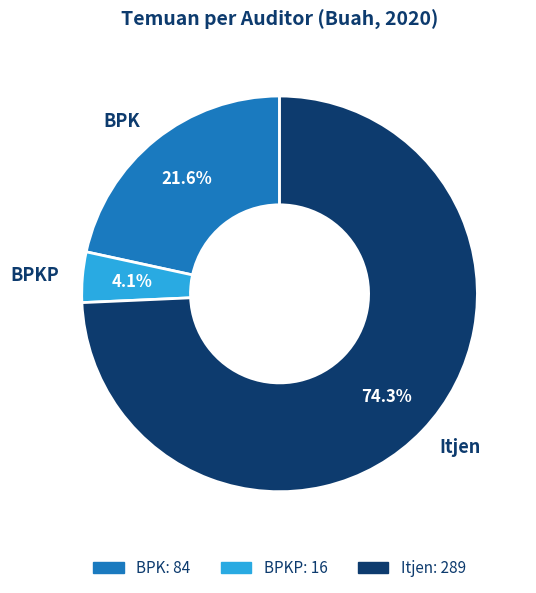

The Itjen slice represents 74% of the pie. True or false?

True